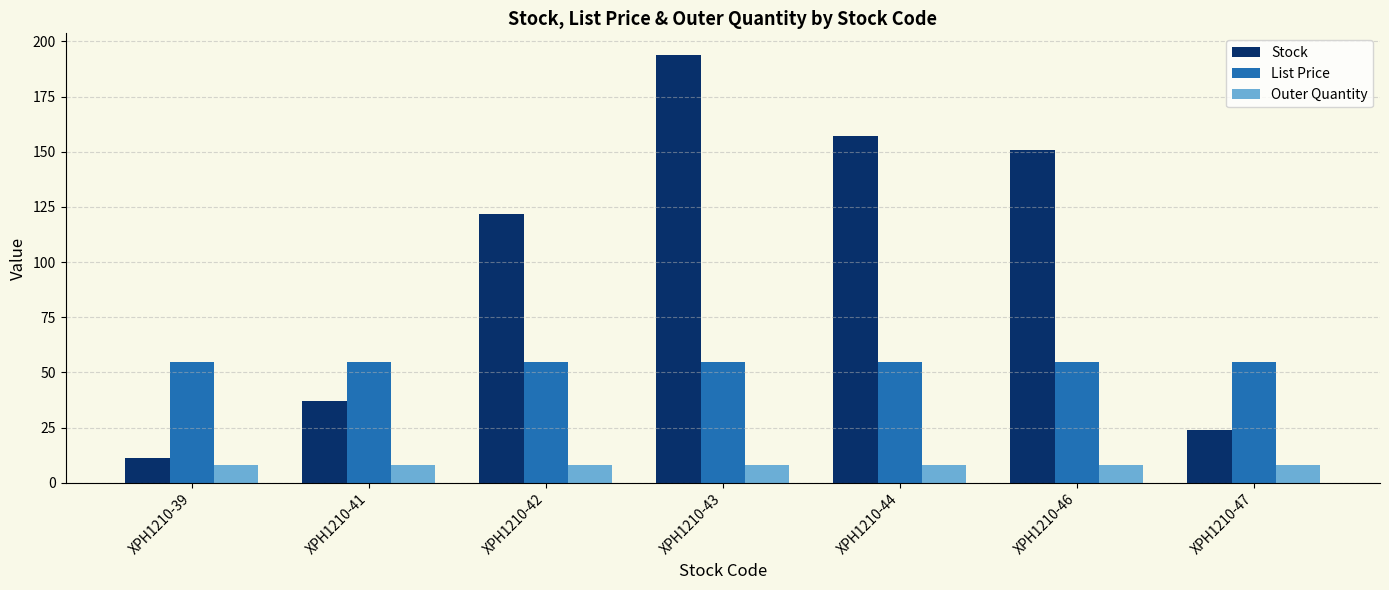

List the series in order of their overall mean, highest first.

Stock, List Price, Outer Quantity